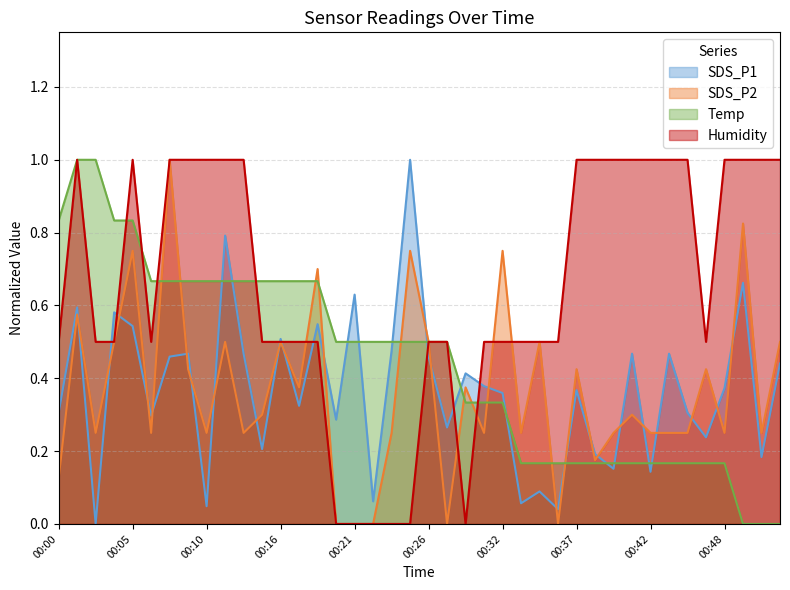

What is the sum of all Humidity values?

26.0